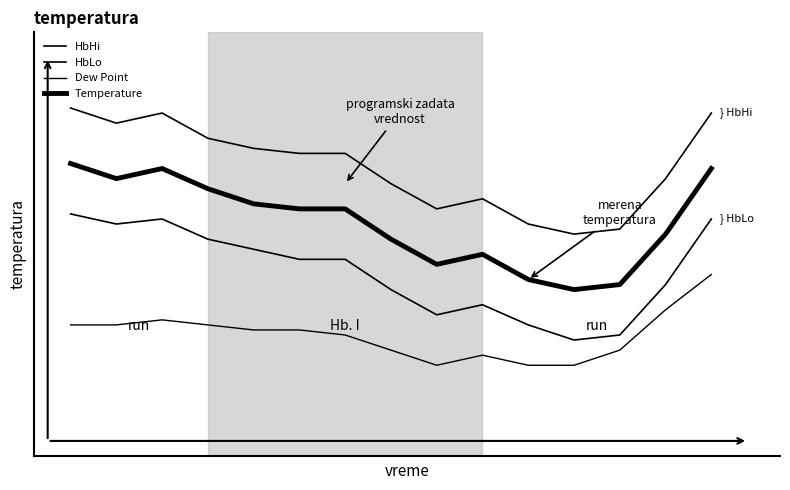

Rank the categories by Temperature value from lowest to highest.

11, 12, 10, 8, 9, 7, 13, 5, 6, 4, 3, 1, 2, 14, 0